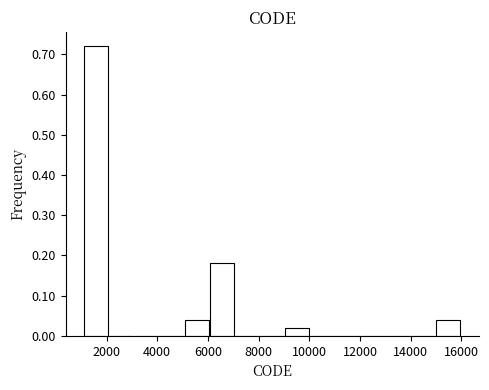

Reading left to right, list every bar in this chart as the range it spans on the x-axis followed by its height. Neither the bar edges nor the heights are printed on the chart, so give them approximately, as read against the axes.

1200 to 2000: 0.72
2000 to 3000: 0
3000 to 4000: 0
4000 to 5000: 0
5000 to 6000: 0.04
6000 to 7000: 0.18
7000 to 8000: 0
8000 to 9000: 0
9000 to 10000: 0.02
10000 to 11000: 0
11000 to 12000: 0
12000 to 13000: 0
13000 to 14000: 0
14000 to 15000: 0
15000 to 16000: 0.04